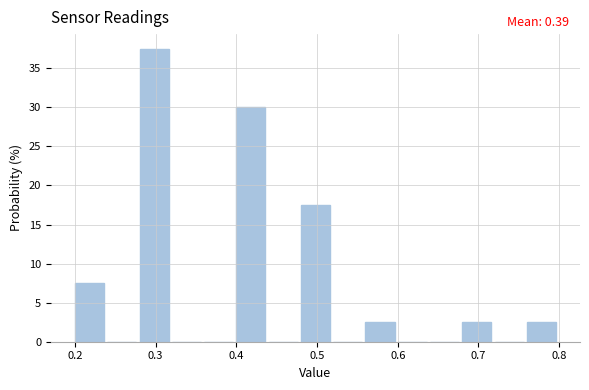

Which range on the x-axis has the tallest bar?

0.28 to 0.32